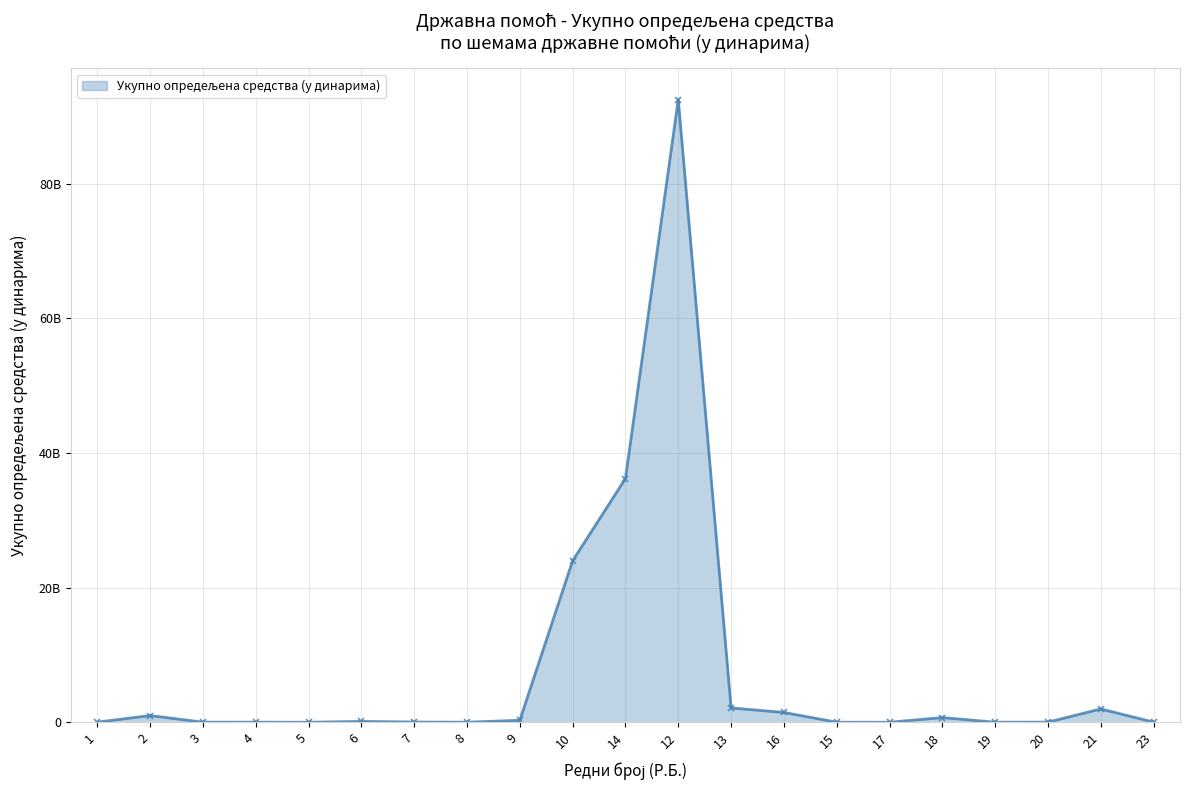

What is the difference between the values at 19 and 4?

1000000